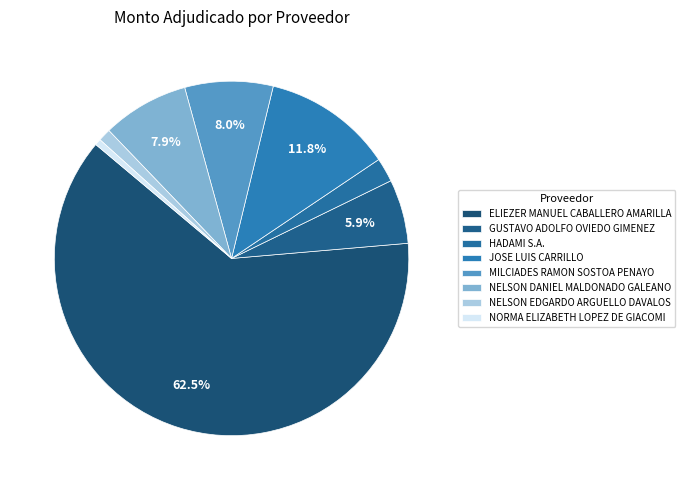

True or false: NORMA ELIZABETH LOPEZ DE GIACOMI accounts for 14% of the total.

False